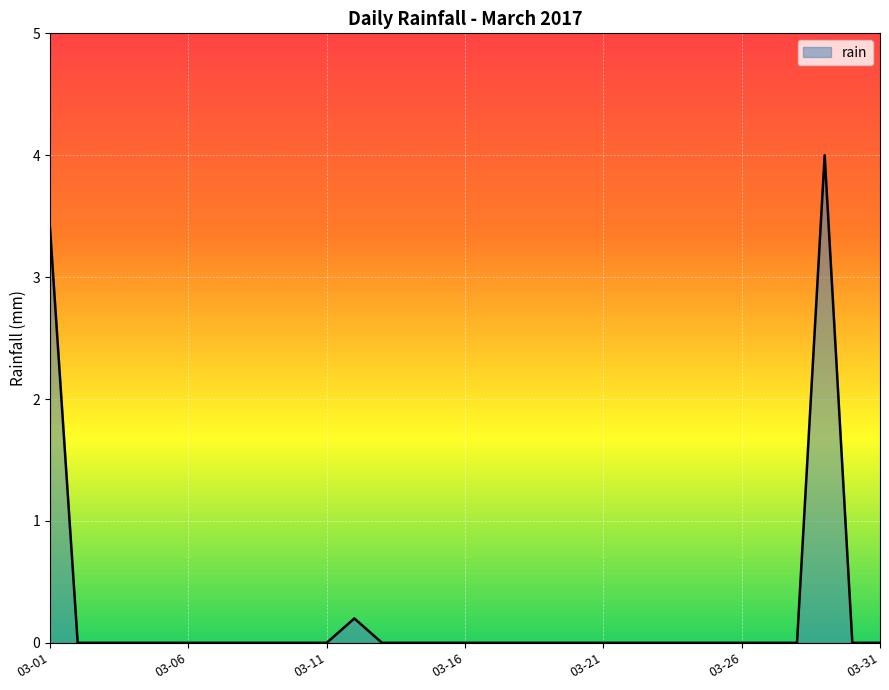

What is the difference between the second highest and minimum values?

3.4